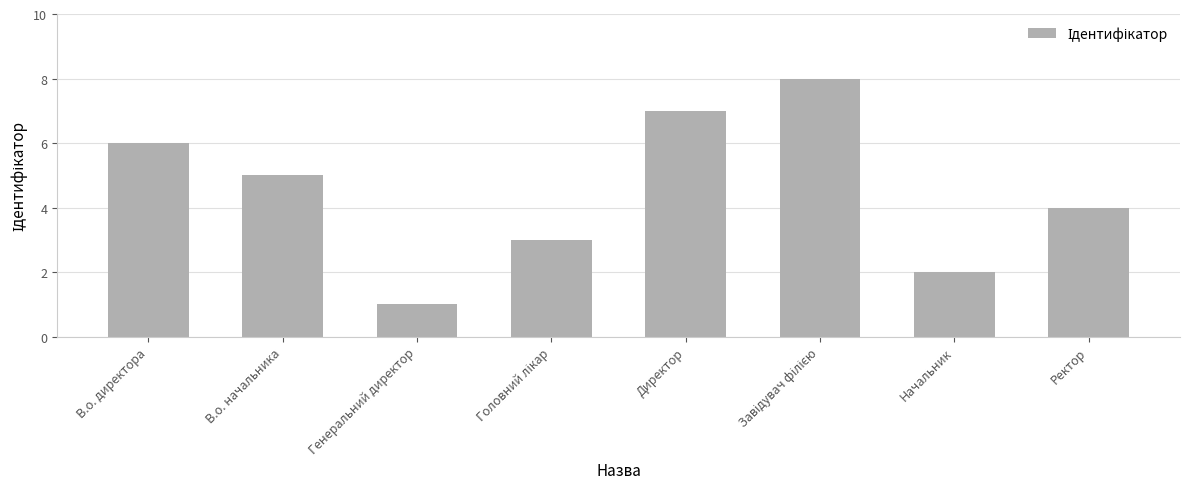

What is the minimum value shown in the chart?

1